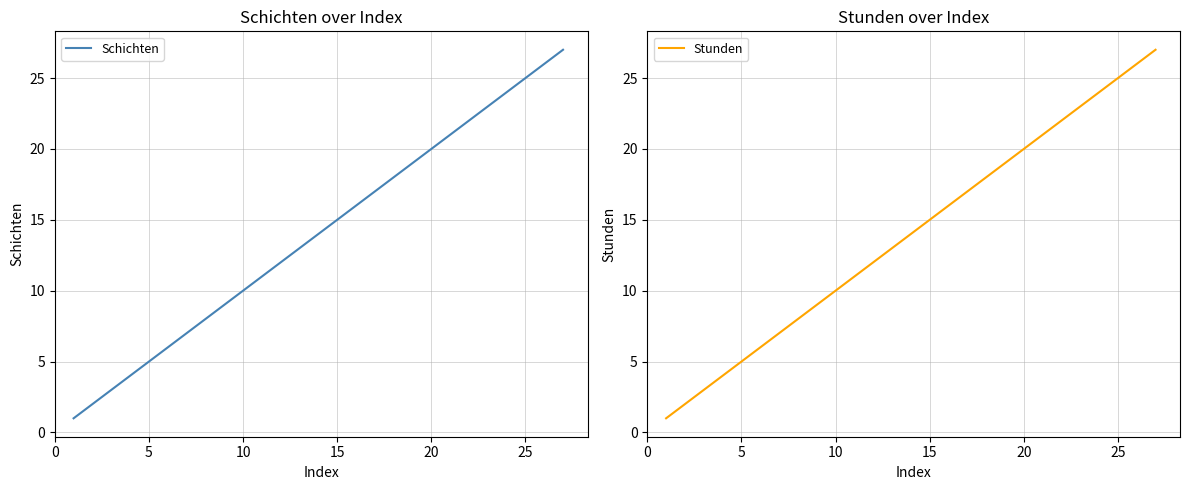

Count the number of data series in this chart.

2